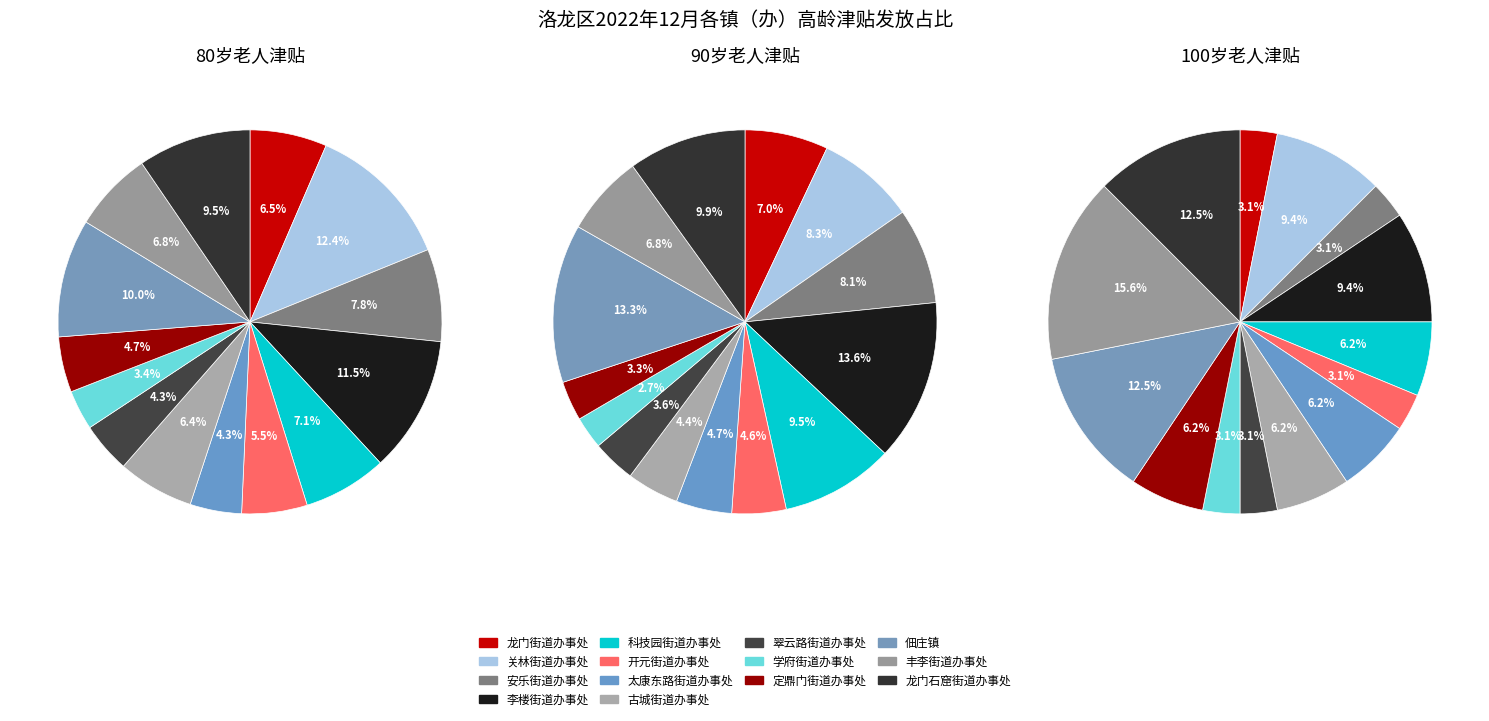

Does 定鼎门街道办事处 represent more than half of the total?

No